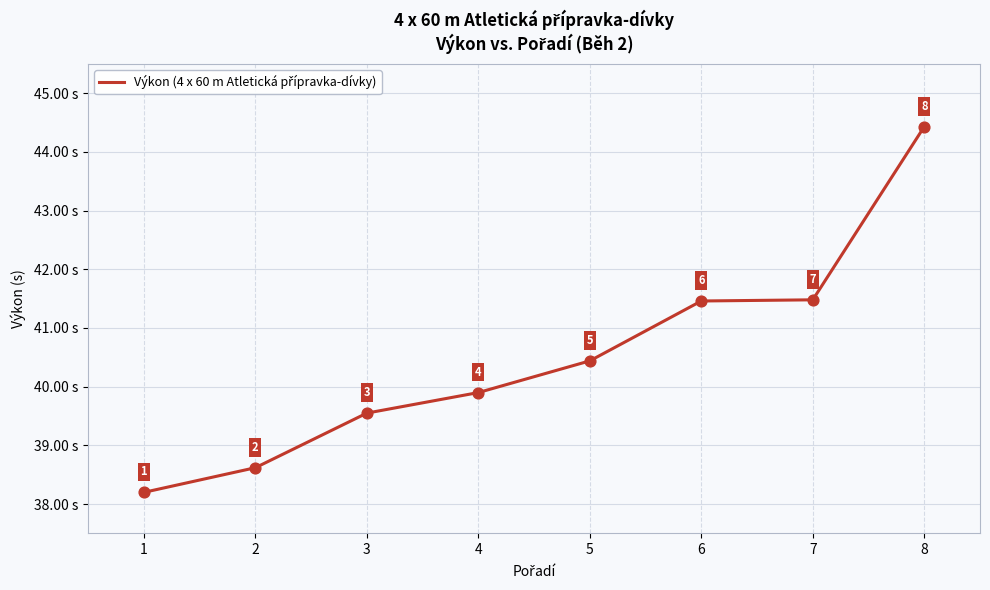

What is the change in value from 6 to 8?

+3.0